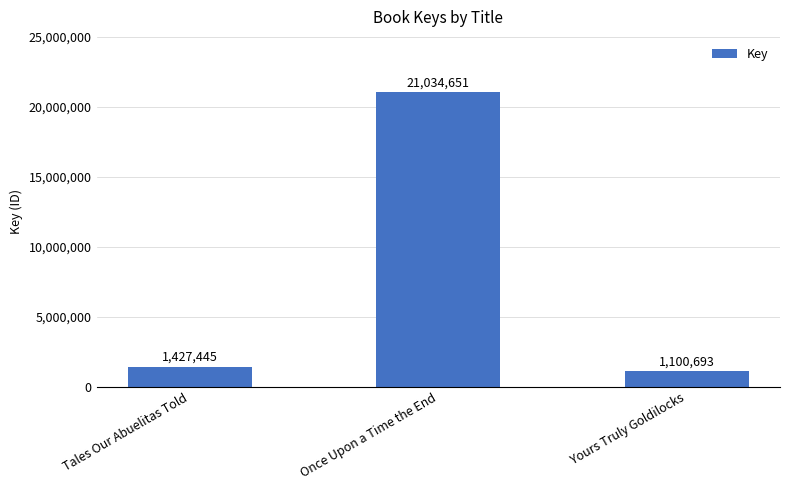

Reading left to right, what are all the values shown in this chart?

1427445	21034651	1100693